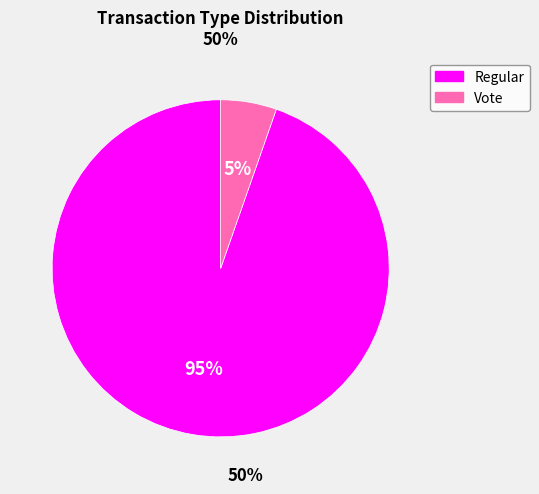

Which slice is the largest?

Regular